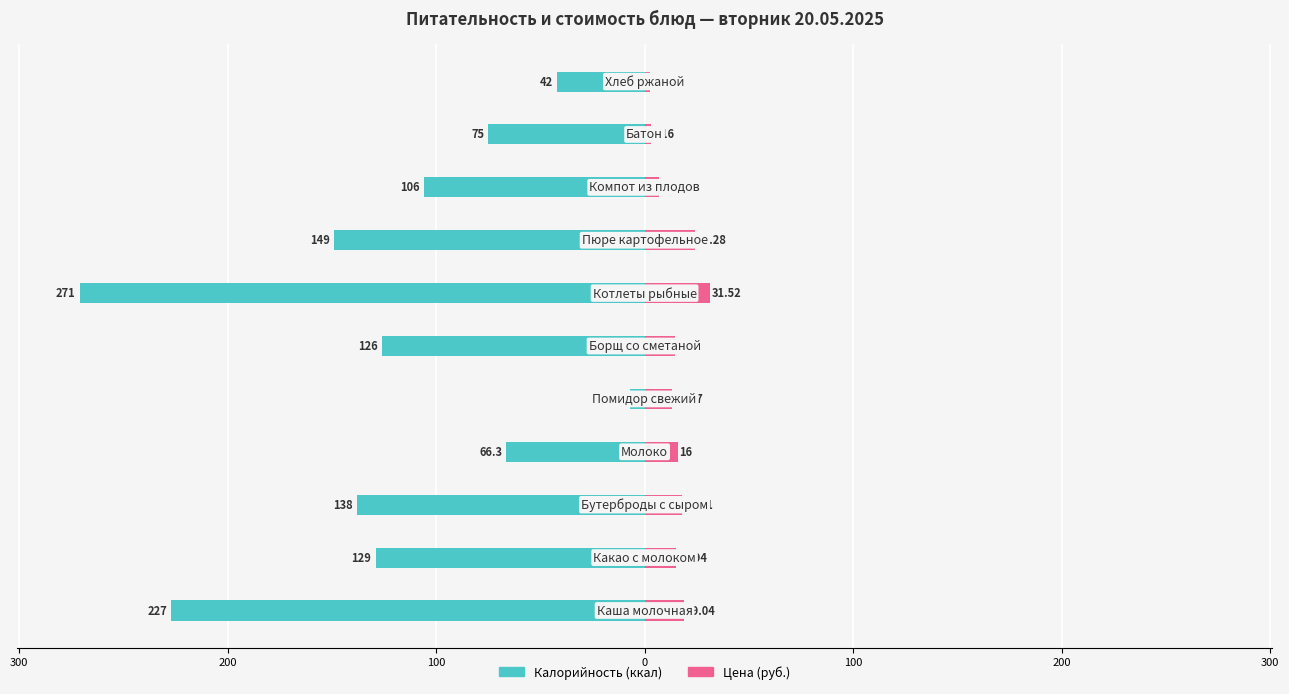

How many series are shown in this chart?

2